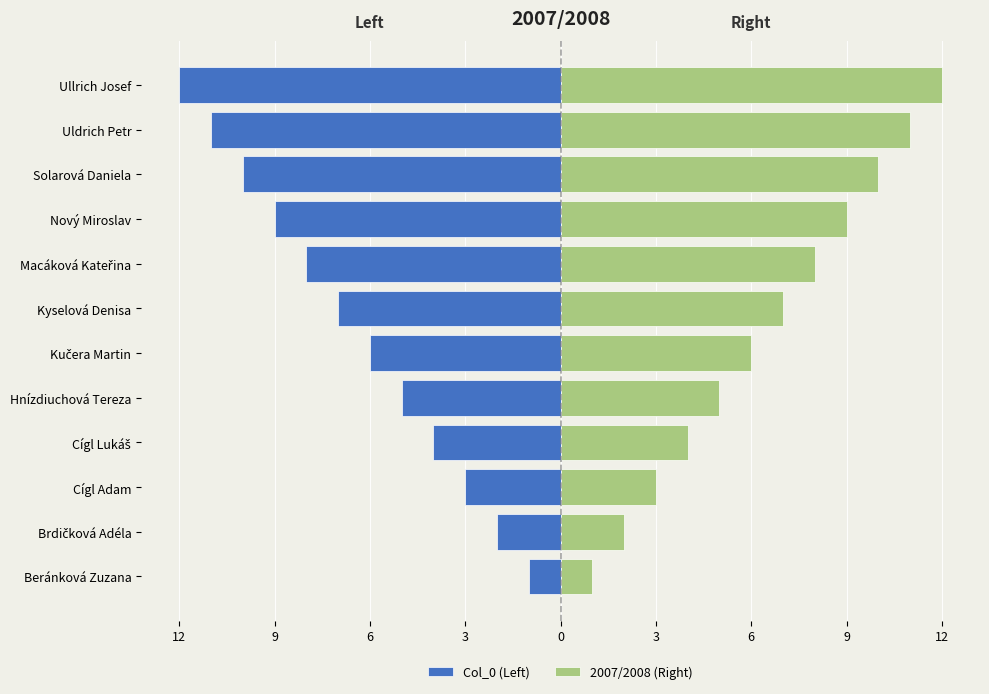

True or false: Col_0 (Left) has a value of -2 at Brdičková Adéla.

True